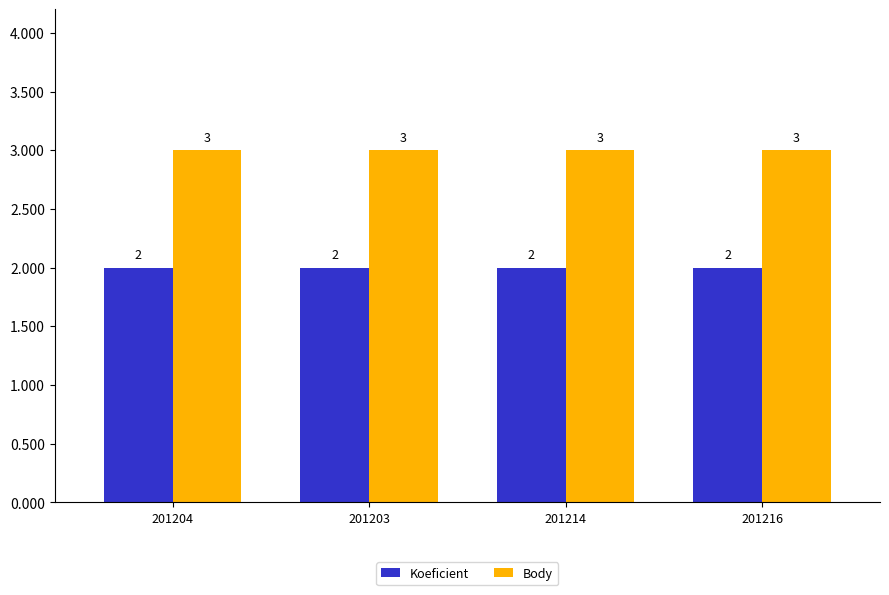

Reading right to left, what are all the values shown in this chart?

Koeficient: 201216=2	201214=2	201203=2	201204=2
Body: 201216=3	201214=3	201203=3	201204=3